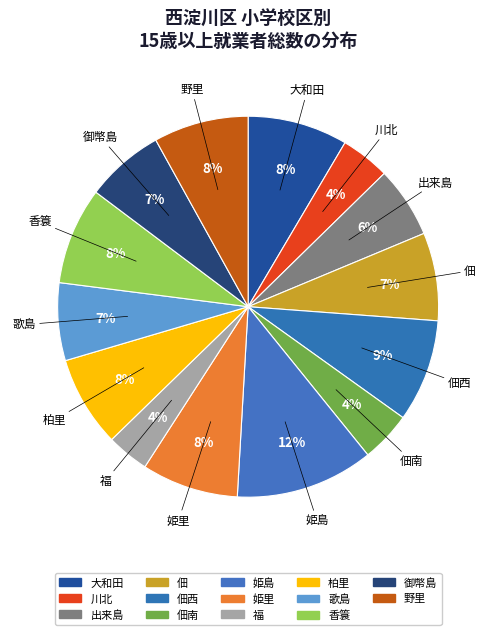

To the nearest percent, what is the difference between the 川北 and 出来島 slice percentages?

2%